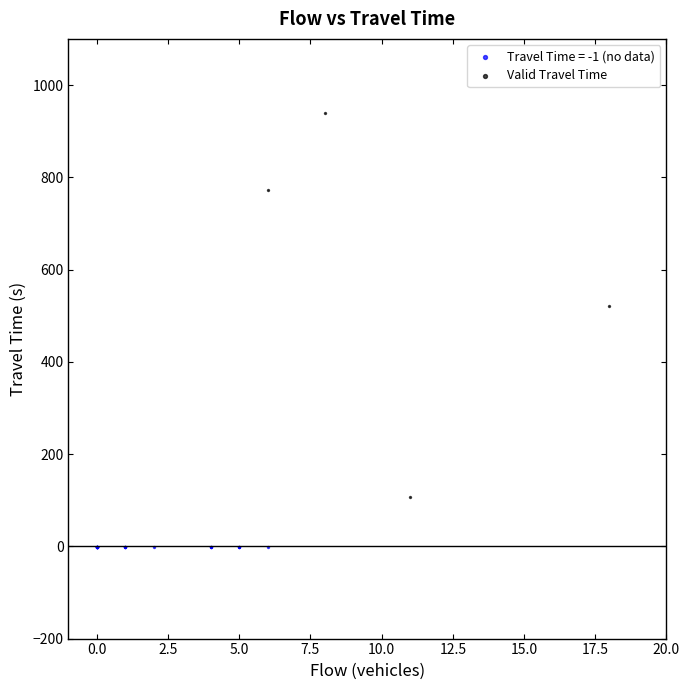

Which series reaches the minimum Y coordinate?

Travel Time = -1 (no data)